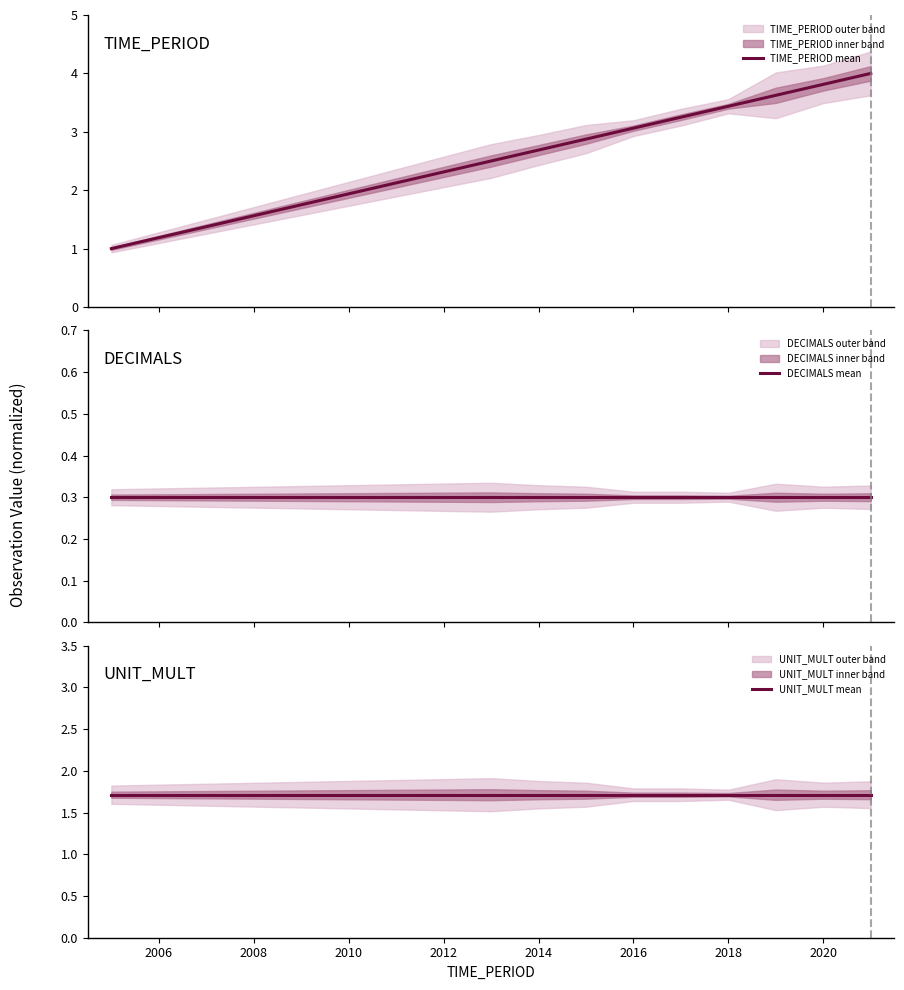

Rank the series by their maximum value, from highest to lowest.

TIME_PERIOD mean, UNIT_MULT mean, DECIMALS mean